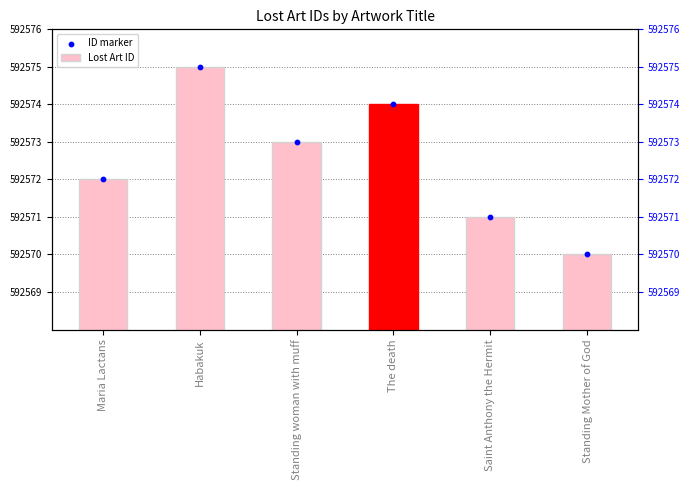

Which series has the largest Y range (max minus min)?

Lost Art ID